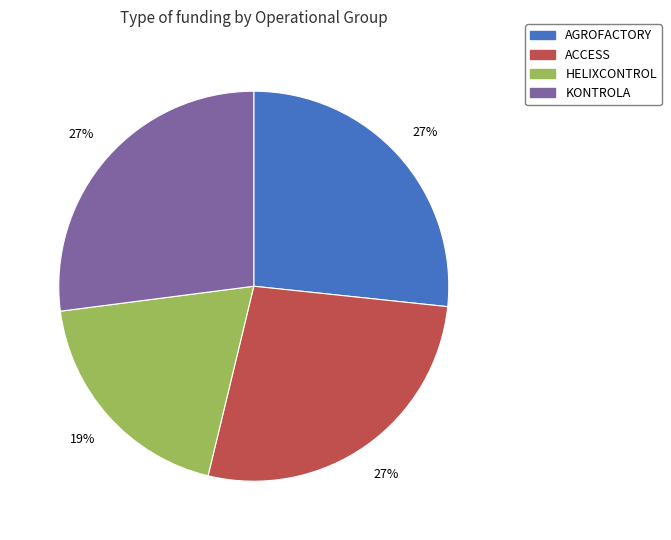

What percentage is the AGROFACTORY slice, to the nearest percent?

27%